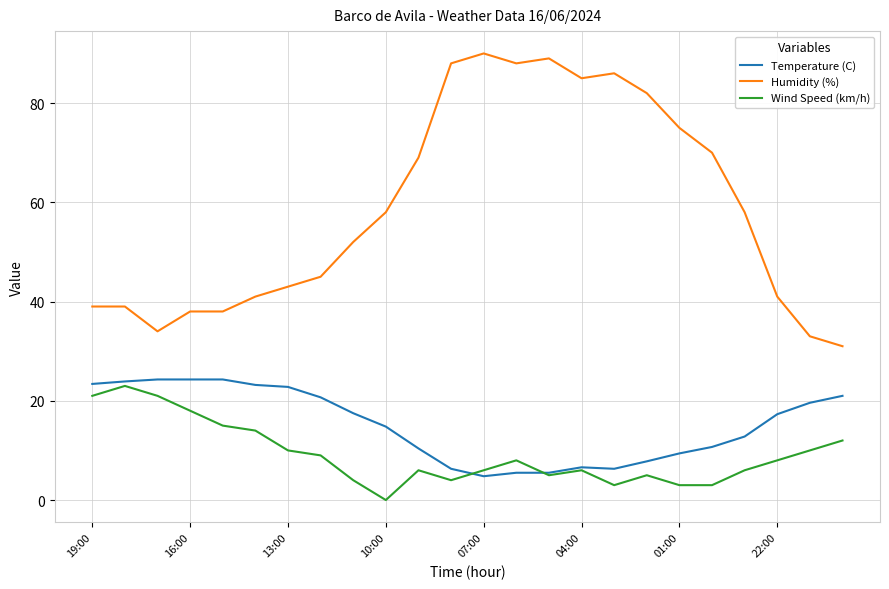

What is the maximum value for Temperature (C)?

24.3